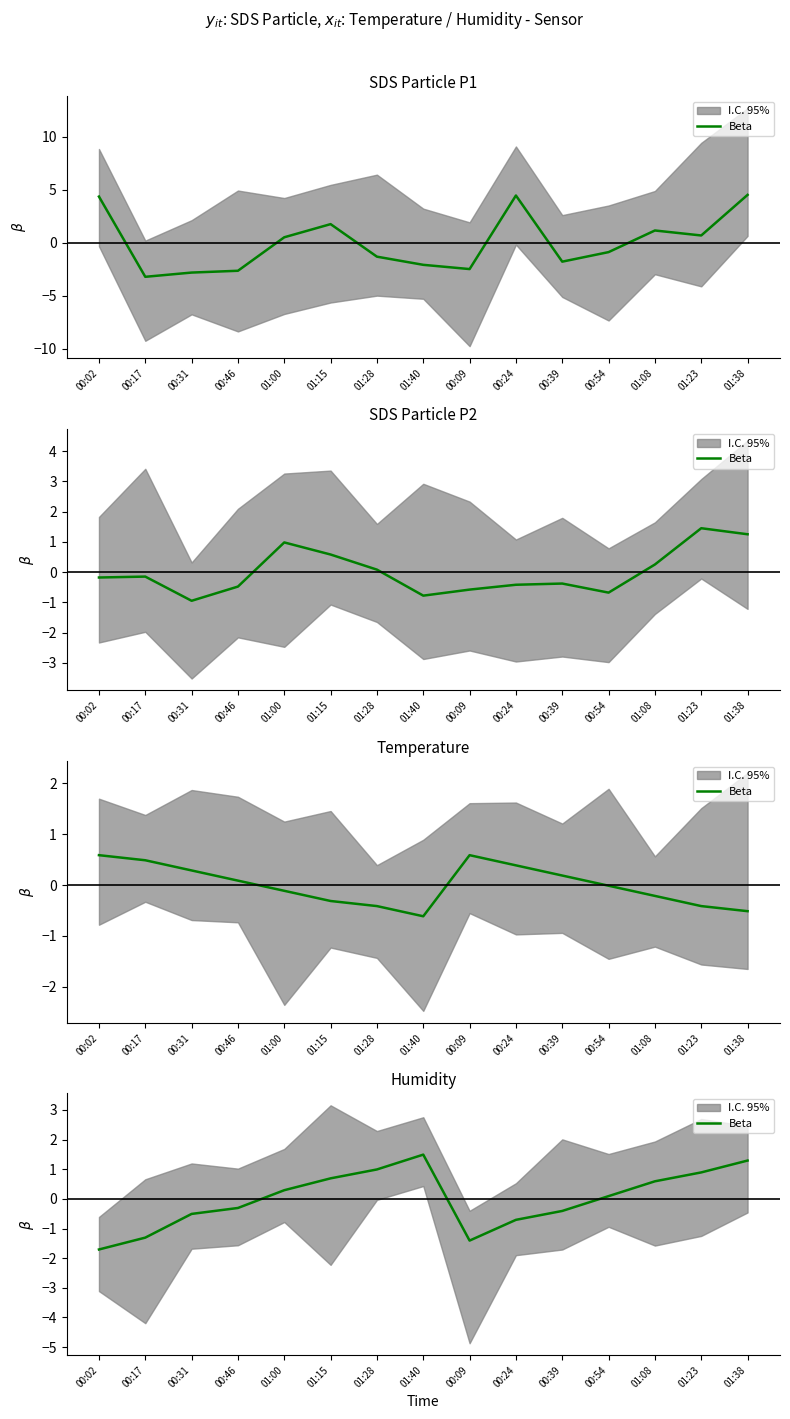

Where is the first local maximum?

01:40